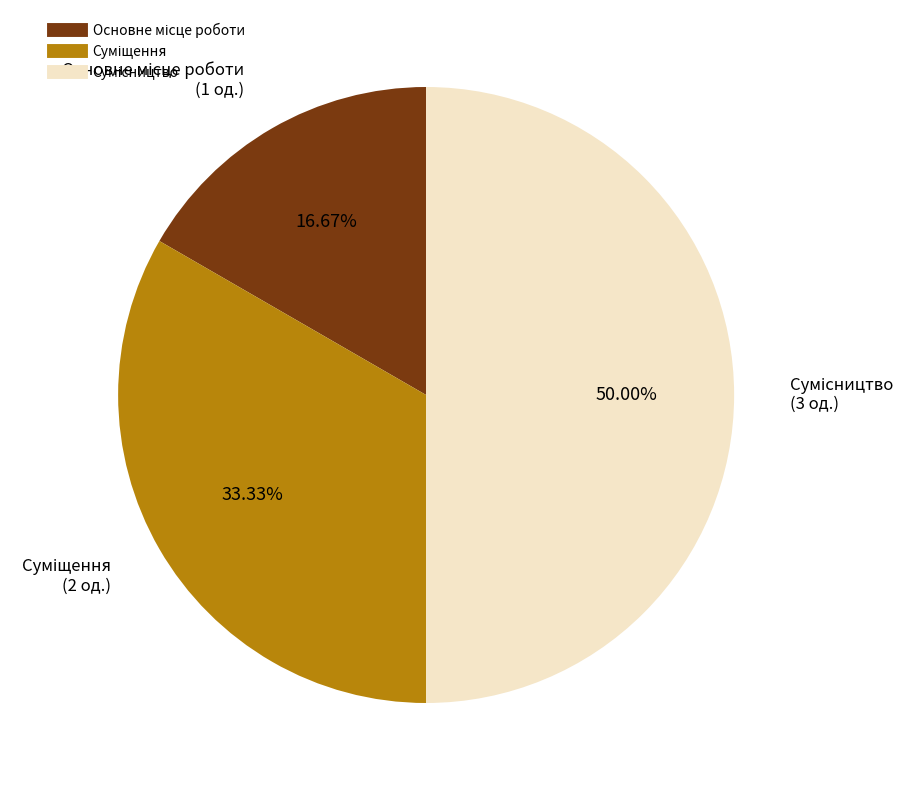

How many segments does this pie chart have?

3